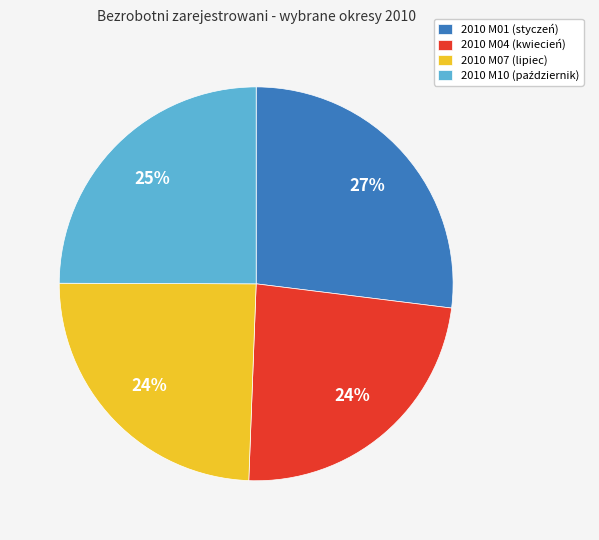

Is 2010 M10 the majority of the pie?

No